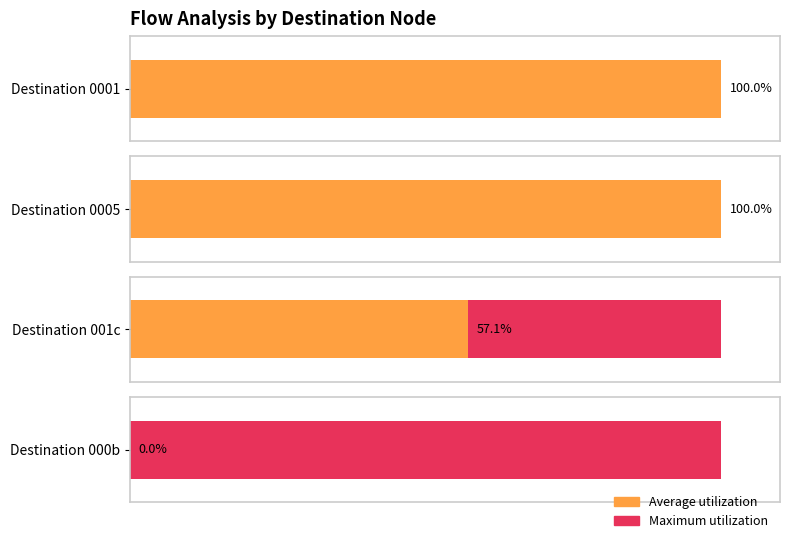

True or false: the data shows -5 at 19.

False